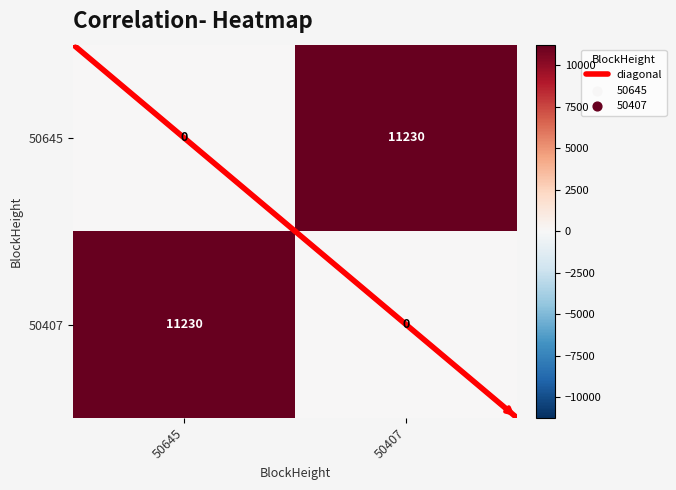

At 50645, list the series in order from largest to smallest.

50407, 50645